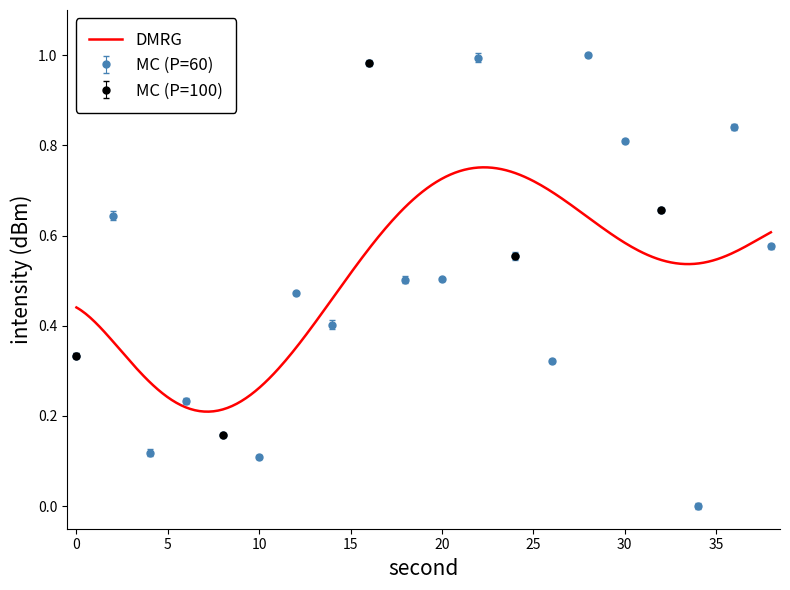

Reading left to right, extract all data points from this chart.

0=0.3	2=0.6	4=0.1	6=0.2	8=0.2	10=0.1	12=0.5	14=0.4	16=1.0	18=0.5	20=0.5	22=1.0	24=0.6	26=0.3	28=1.0	30=0.8	32=0.7	34=0.0	36=0.8	38=0.6